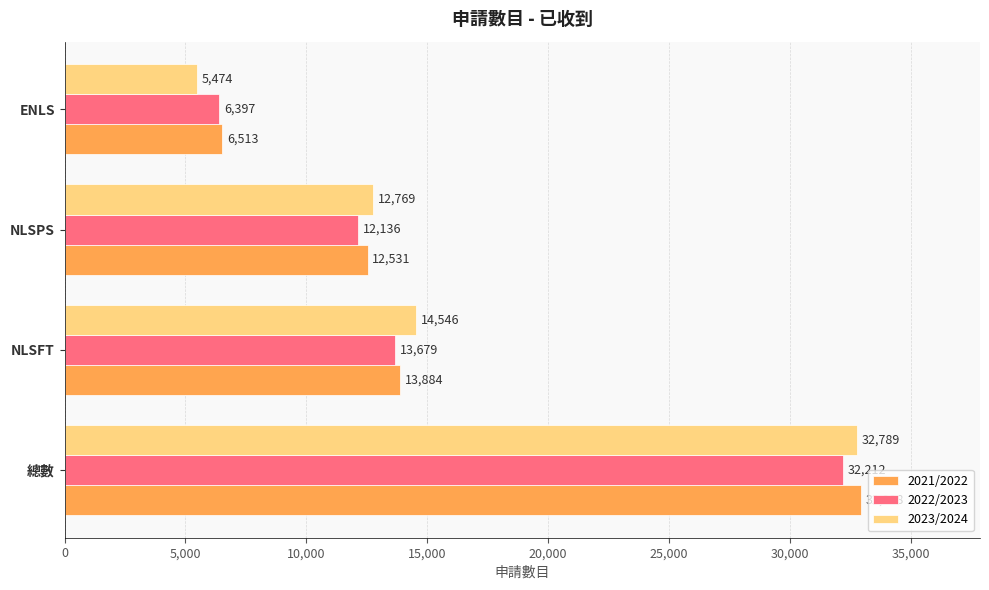

Rank the series at NLSFT from lowest to highest value.

2022/2023, 2021/2022, 2023/2024